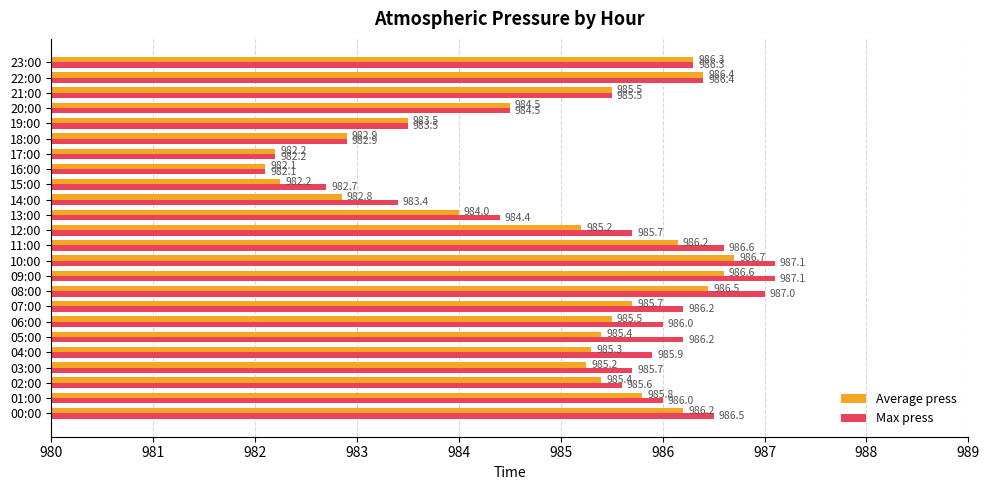

At which label does Average press reach its peak?

10:00